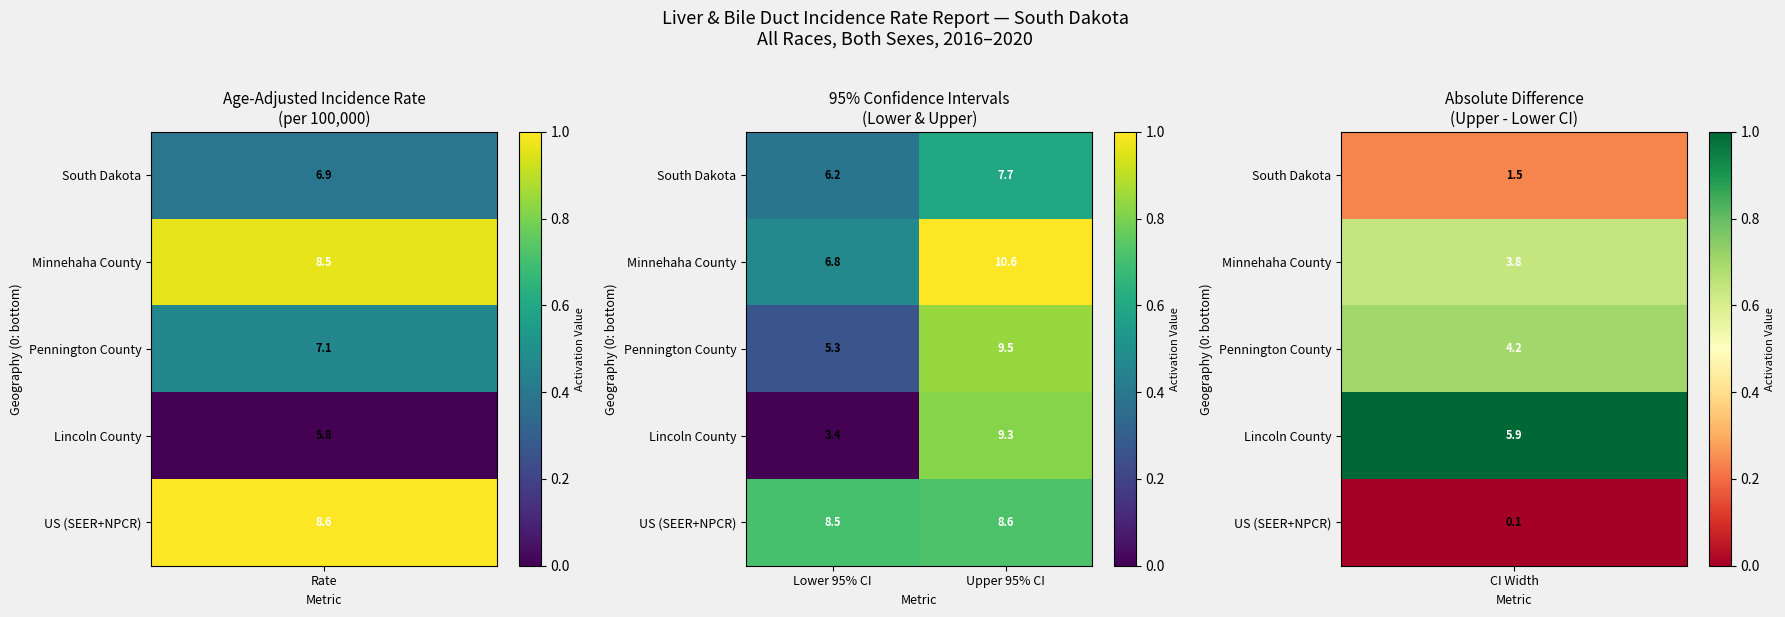

Count the number of data series in this chart.

5